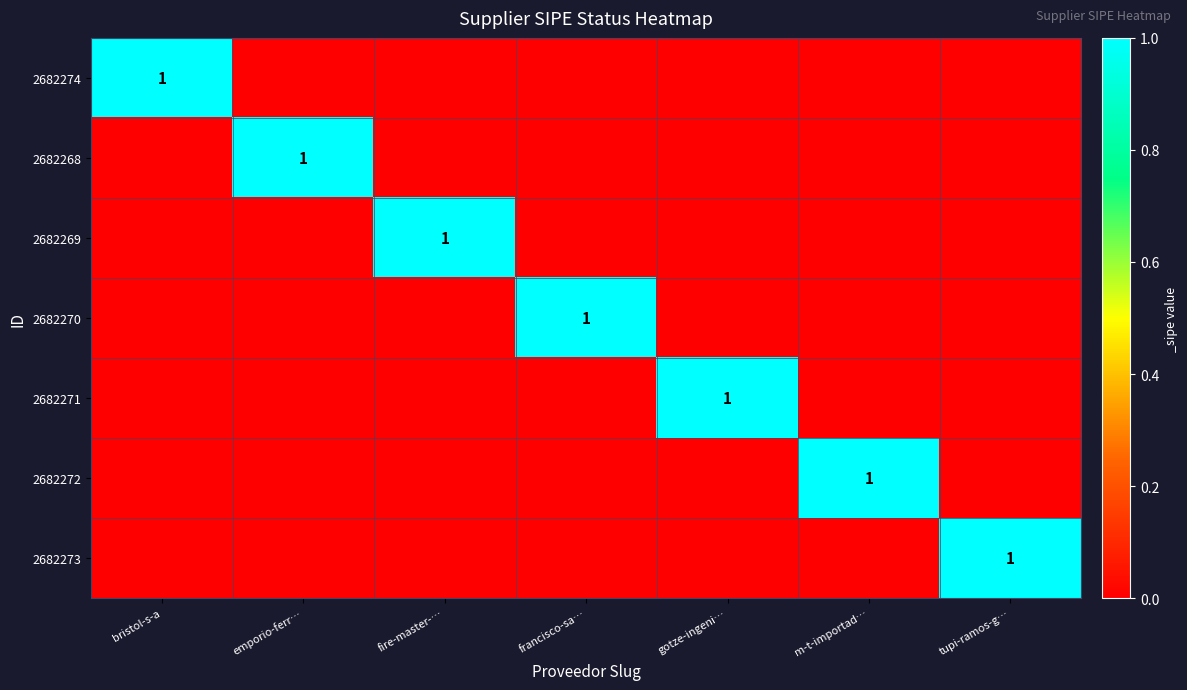

The 2682268 series shows 2 at emporio-ferr…. True or false?

False